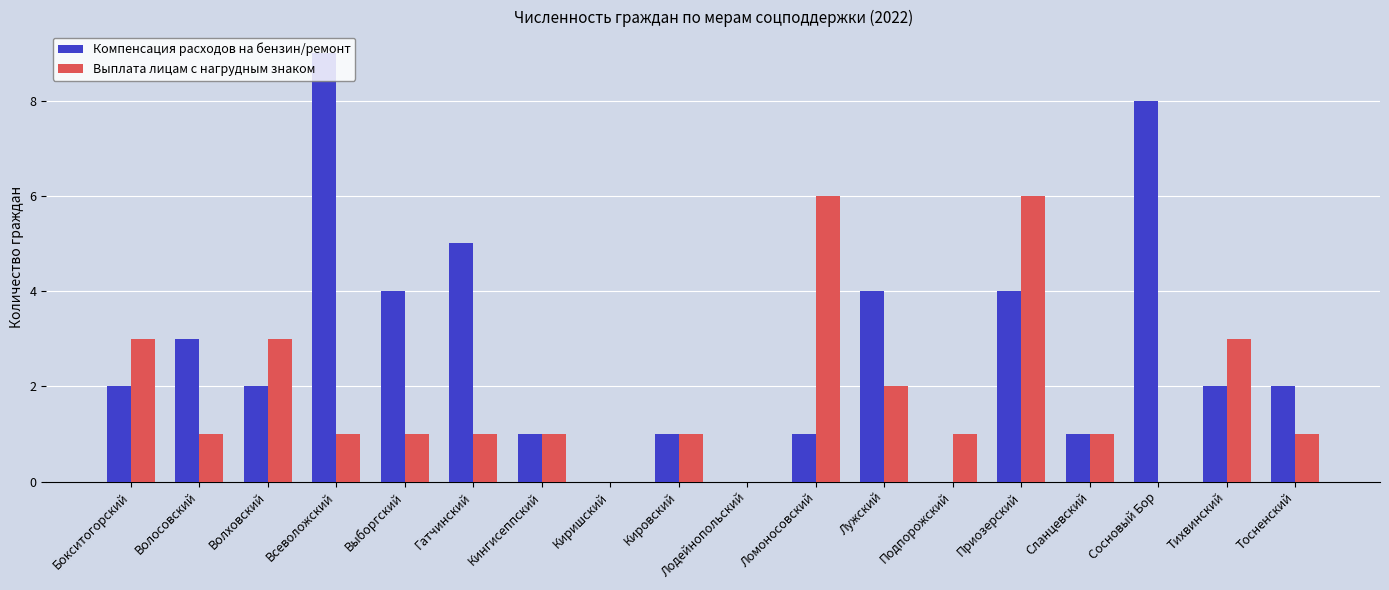

What is the sum of all Выплата лицам с нагрудным знаком values?

32